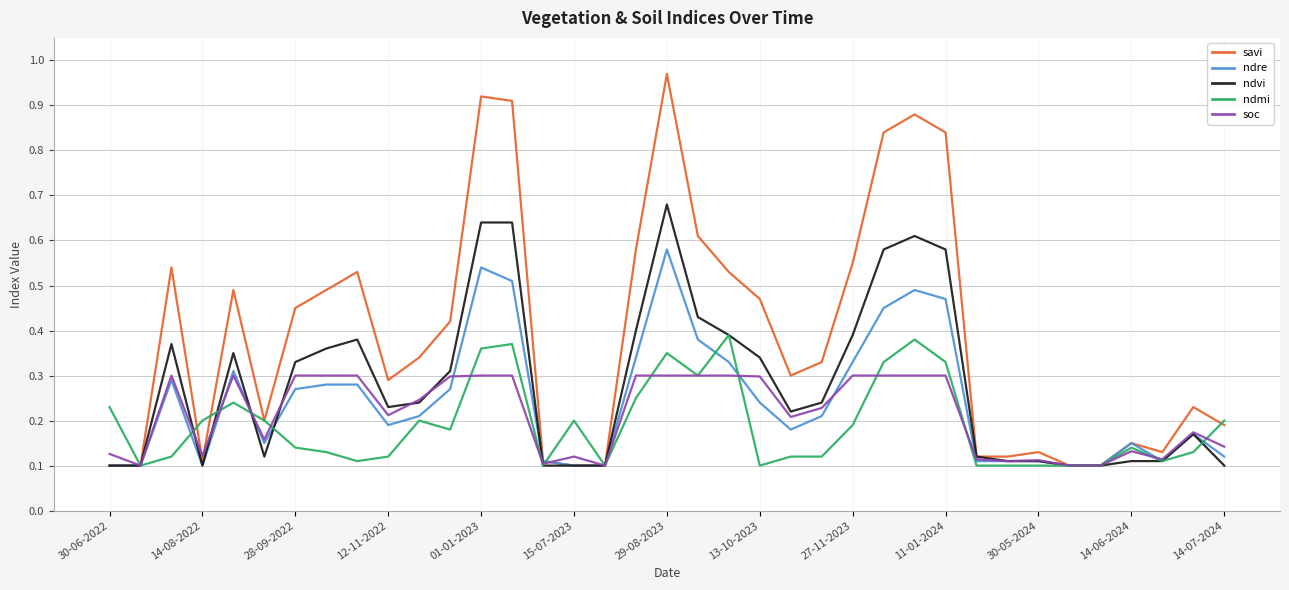

Rank the series by their maximum value, from highest to lowest.

savi, ndvi, ndre, ndmi, soc